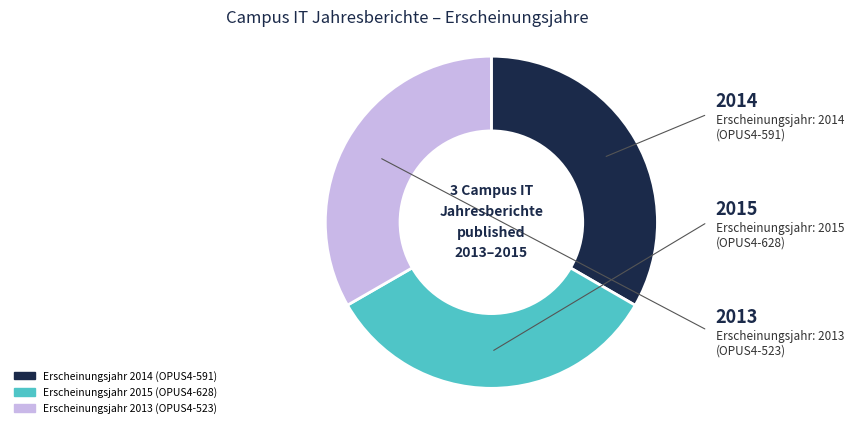

Is there a majority slice in this chart?

No